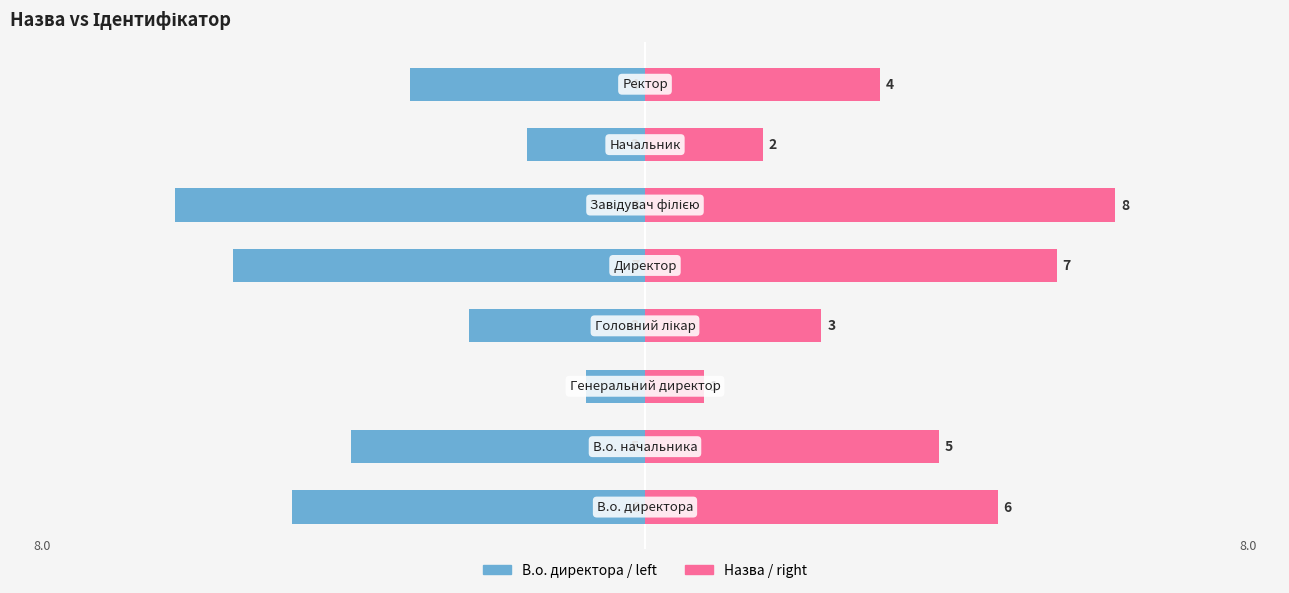

Count the Ідентифікатор (left) values in the range -6 to -2.

5